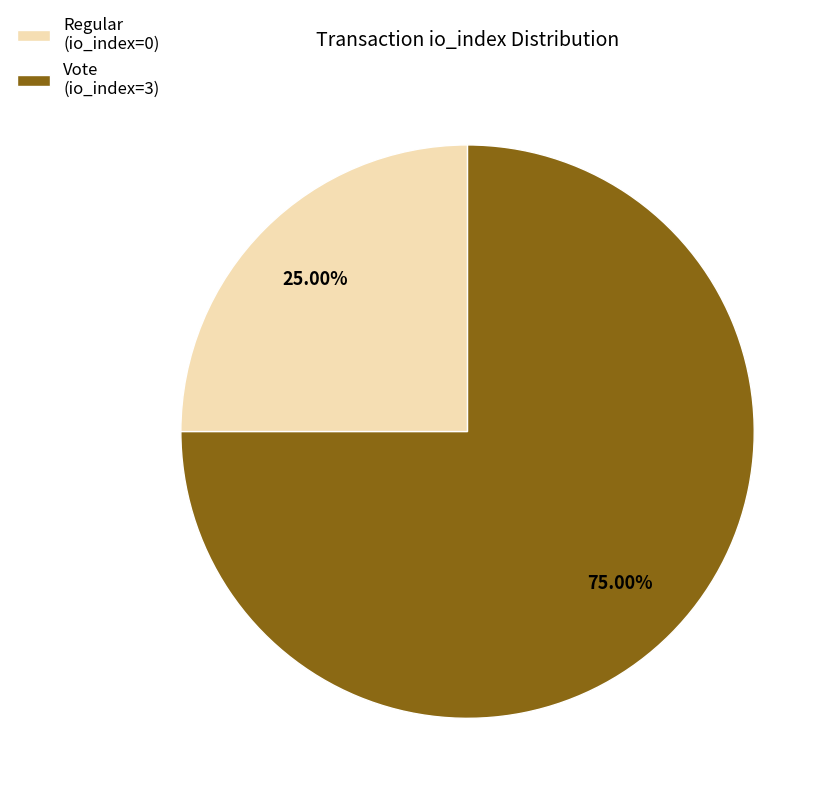

Which slice is the smallest?

Regular (io_index=0)